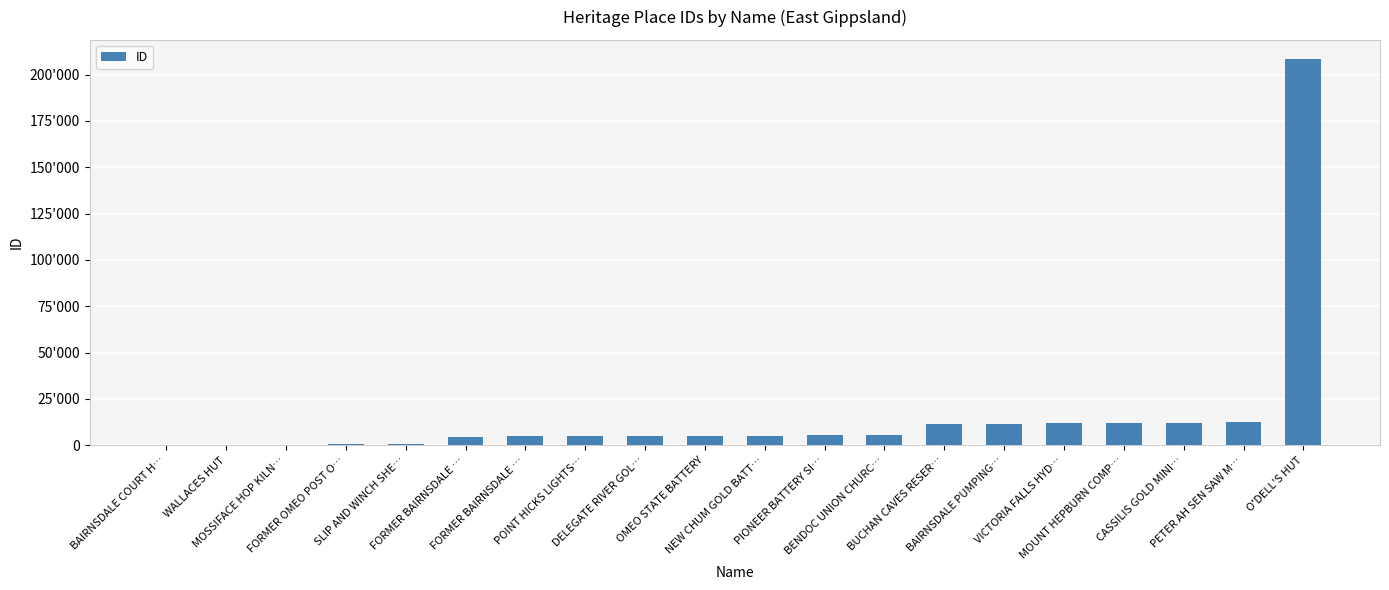

What is the sum of all values?

322217